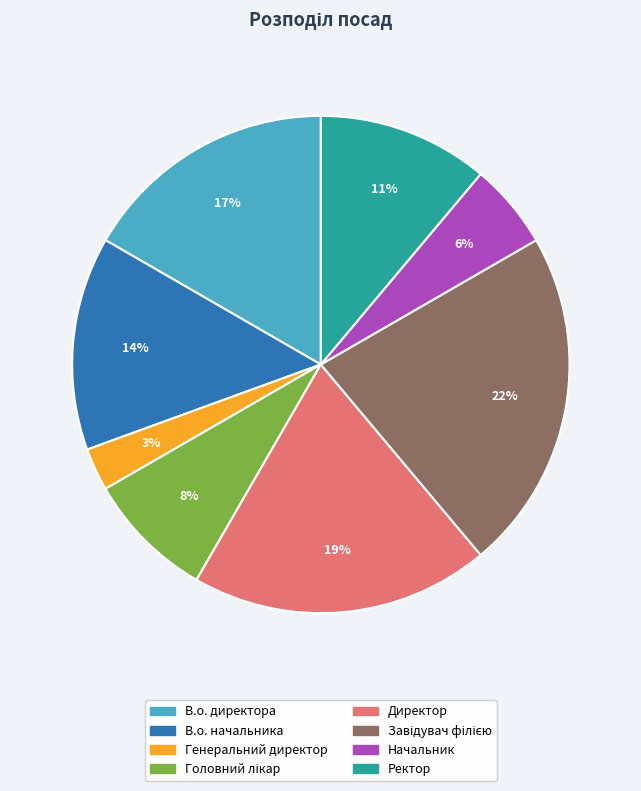

To the nearest percent, what is the average slice percentage?

12%